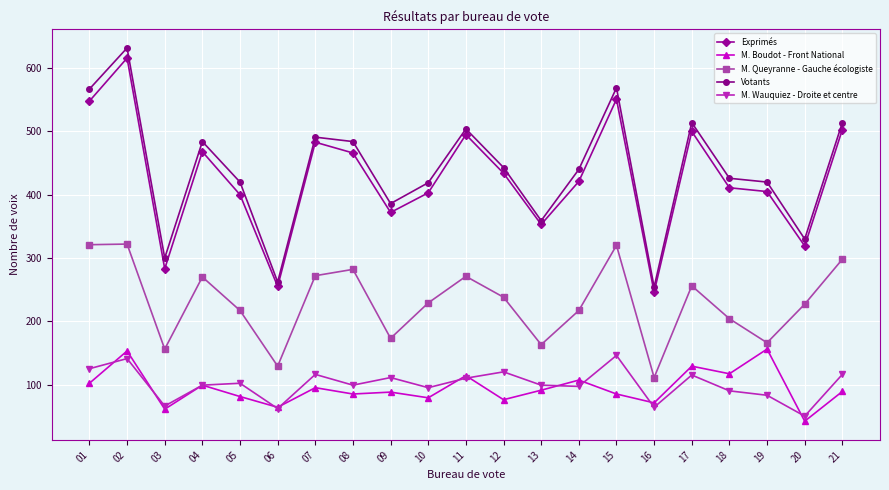

The Exprimés series shows 572 at 10. True or false?

False